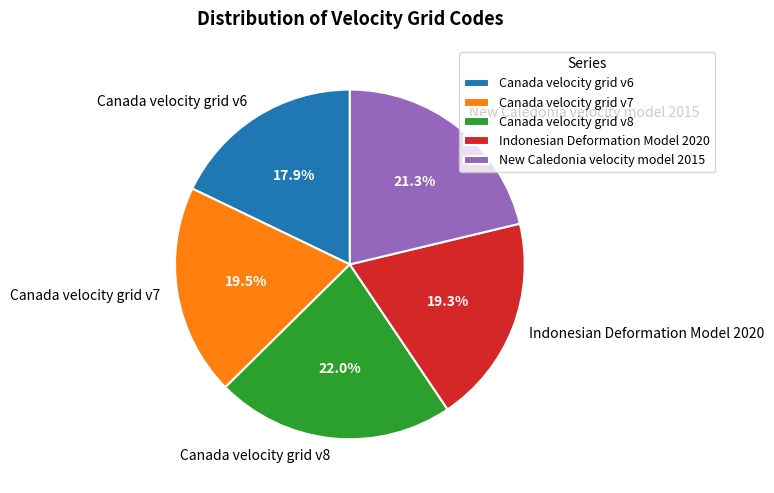

Which category has the smallest portion of the pie?

Canada velocity grid v6